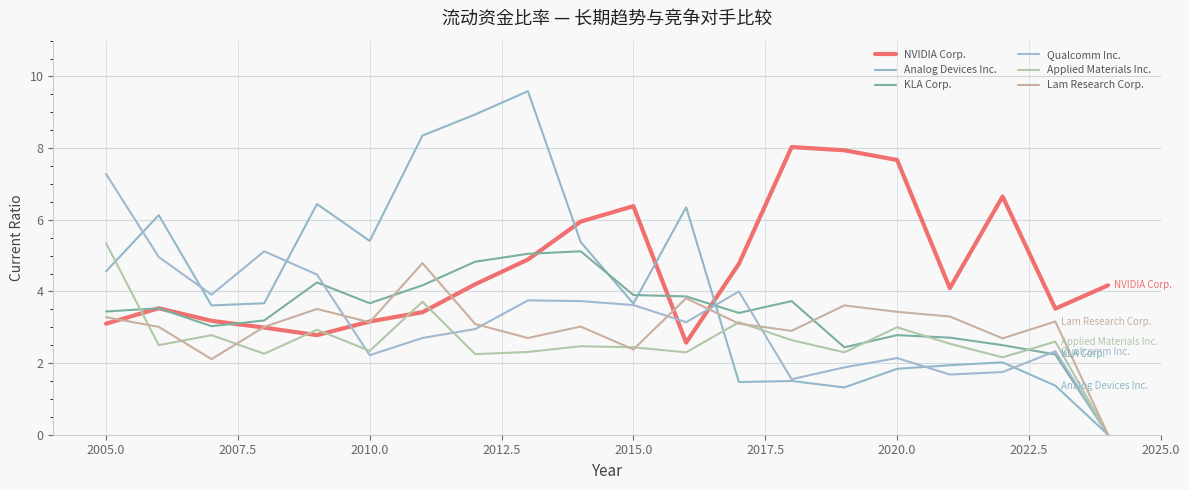

How many lines are shown in the chart?

6